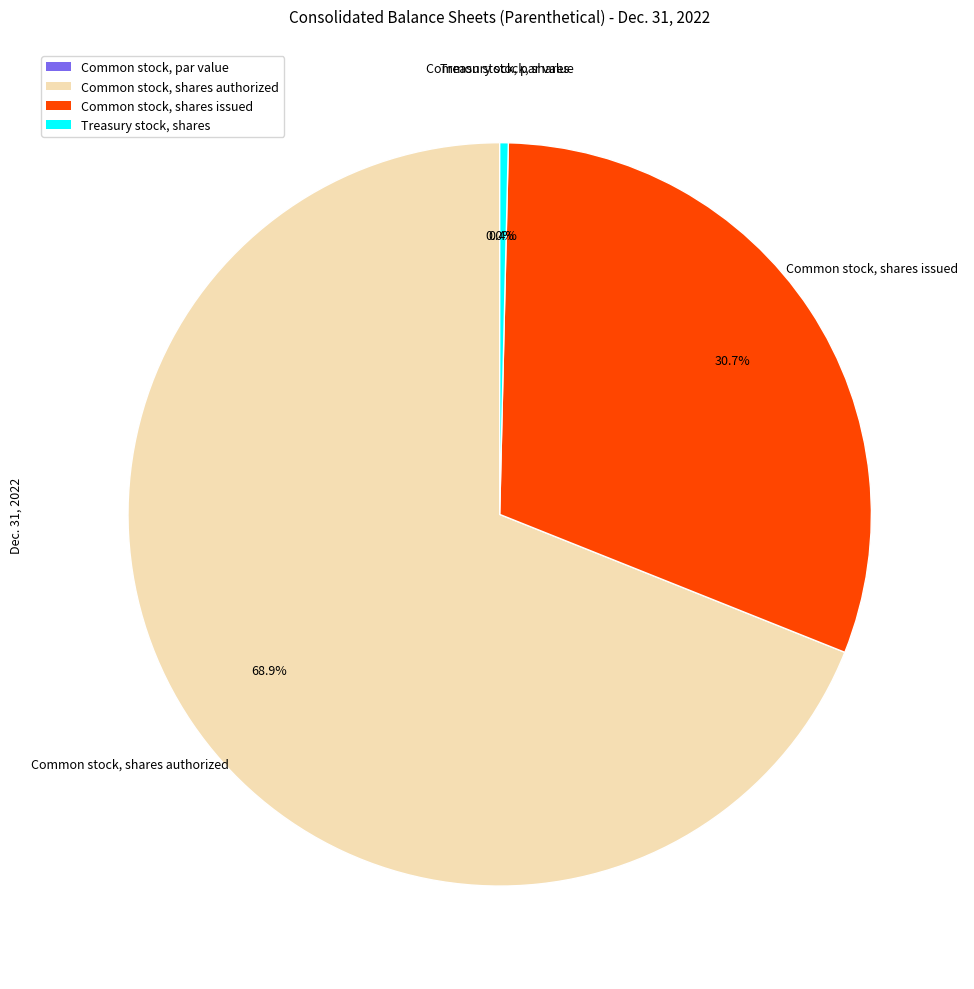

How many slices are in this pie chart?

4